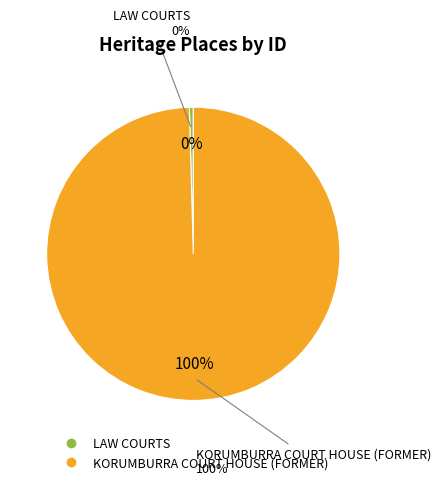

What percentage do KORUMBURRA COURT HOUSE (FORMER) and LAW COURTS together represent?

100.0%